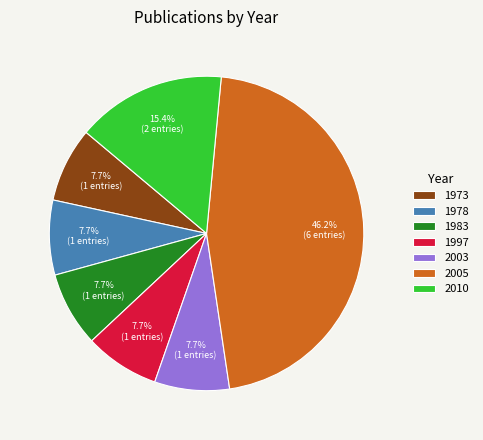

Approximately how many times larger is the value at 1978 compared to 2003?

1.0